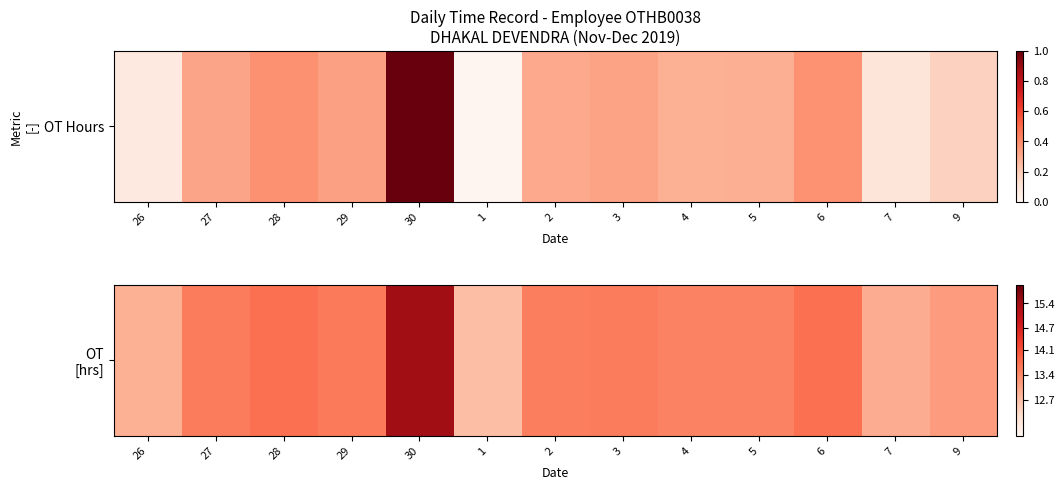

Rank the categories by value from lowest to highest.

1, 26, 7, 9, 4, 5, 2, 27, 3, 29, 6, 28, 30